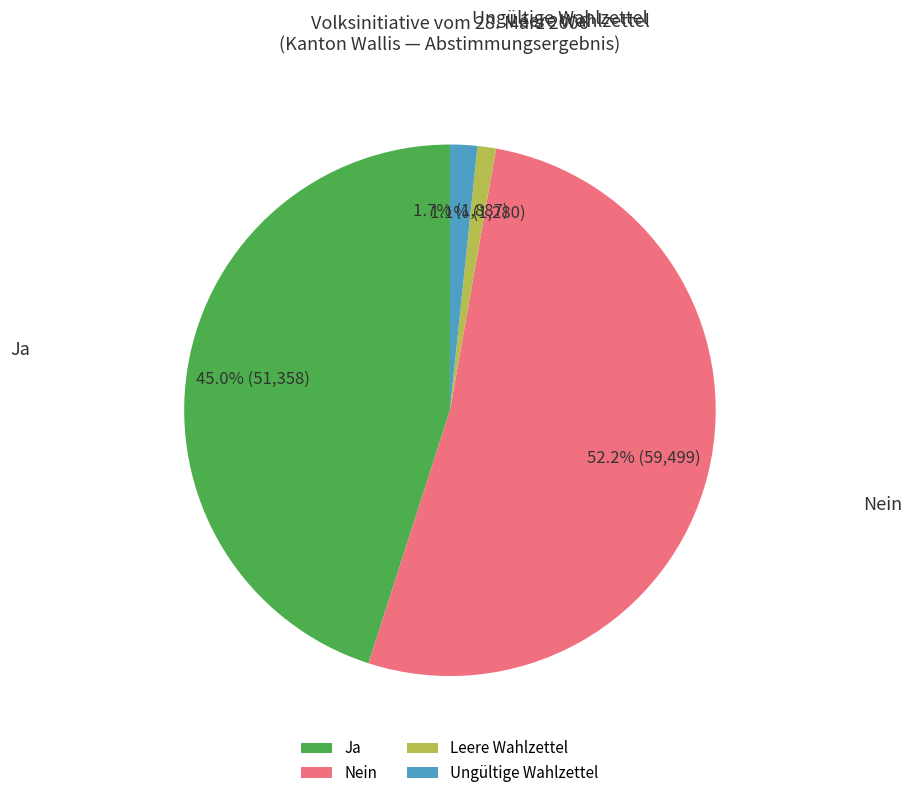

What is the smallest slice in the pie chart?

Leere Wahlzettel